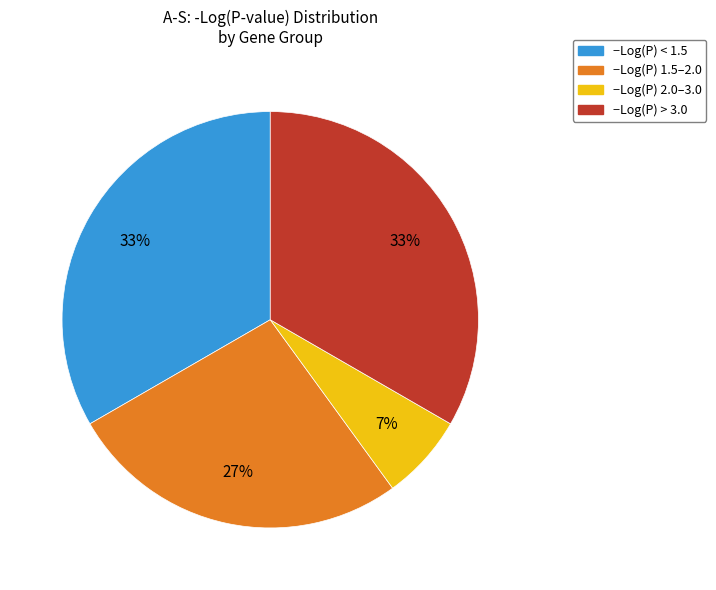

Does any single category account for the majority?

No